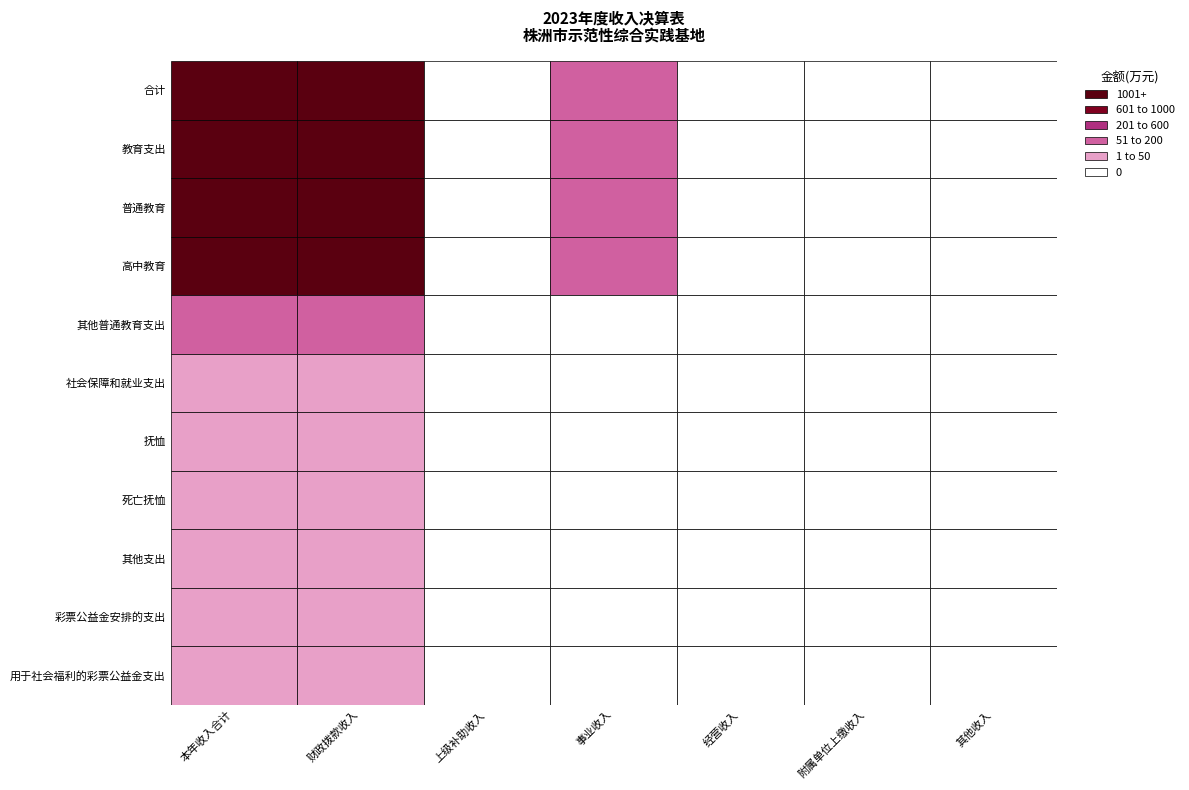

Count the 其他普通教育支出 values in the range 0 to 117.

7